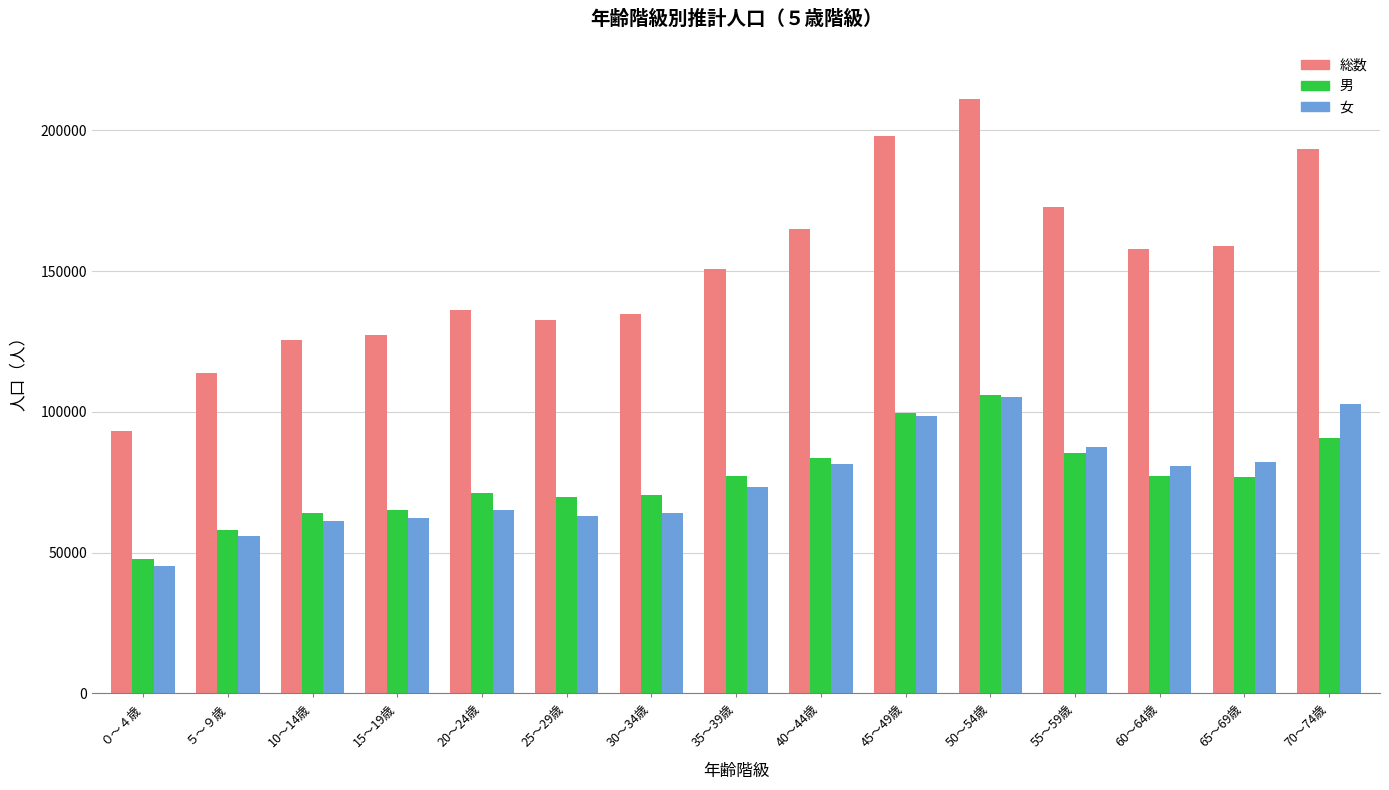

At which category is the sum across all series the highest?

50～54歳